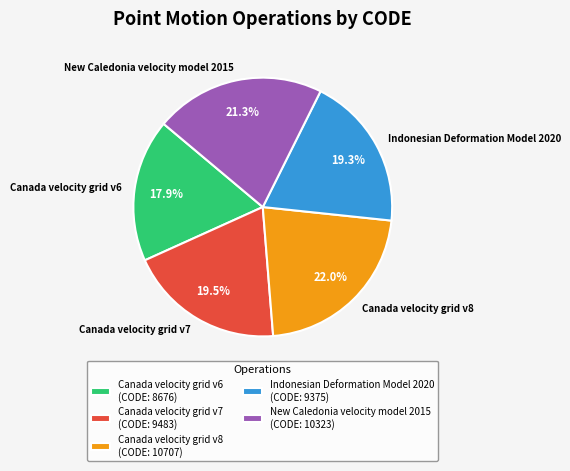

To the nearest percent, what is the combined percentage of Indonesian Deformation Model 2020 and Canada velocity grid v8?

41%